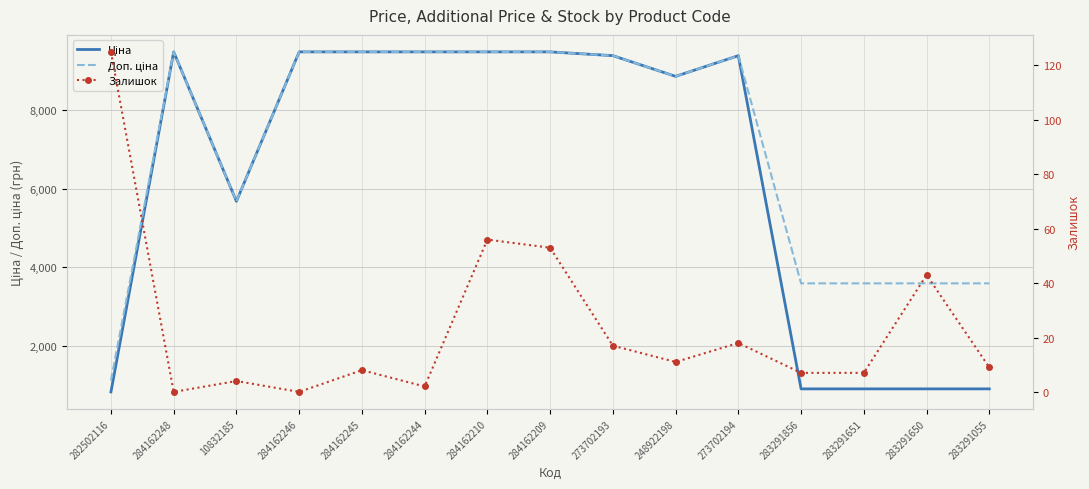

What is the difference between the maximum and minimum values in the Доп. ціна series?

8370.9